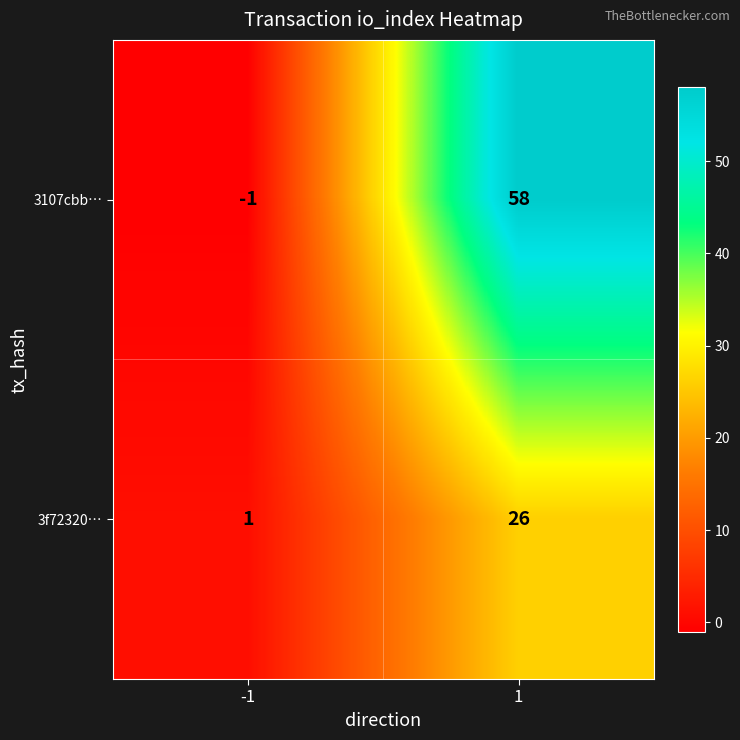

What is the sum of all 3f72320… values?

27